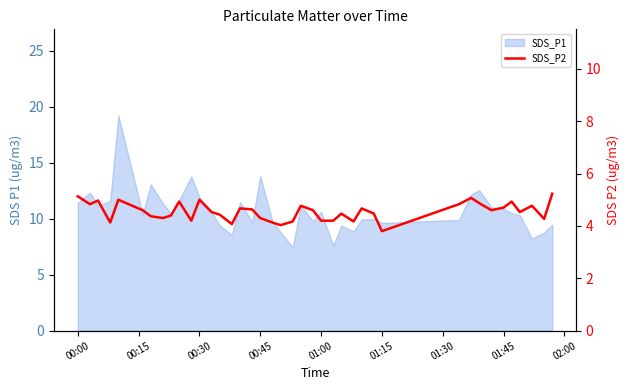

How many interior local valleys (lower than both neighbors) does the data have?

11